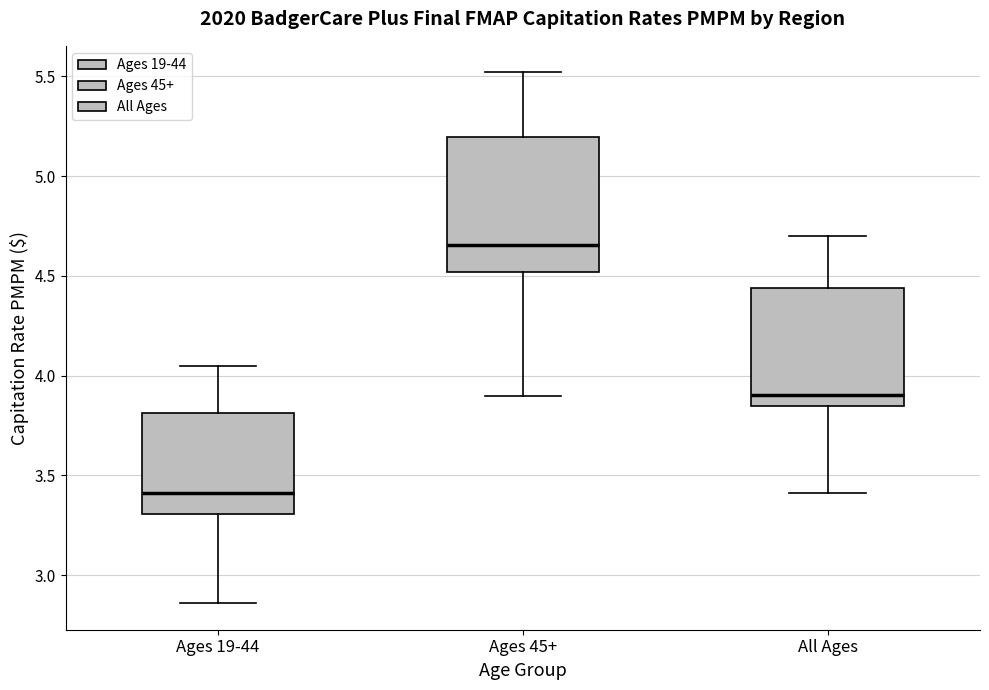

Comparing the boxes themselves (not the whiskers), which one is the tallest?

Ages 45+